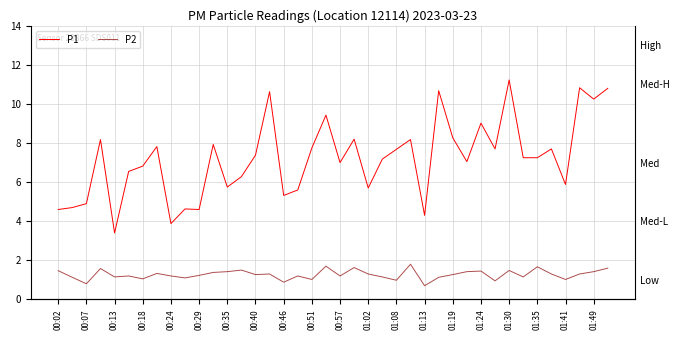

Rank the series by their maximum value, from highest to lowest.

P1, P2